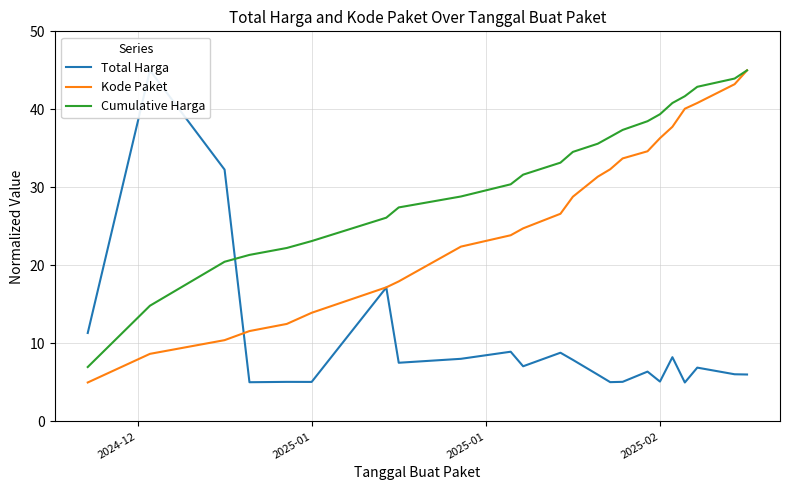

Reading left to right, transcribe all the data shown in this chart.

Total Harga: 11.3	45.0	32.3	5.0	5.1	5.1	17.2	7.5	8.0	8.9	7.1	8.8	7.9	6.0	5.0	5.1	6.4	5.1	8.2	5.0	6.9	6.1	6.0
Kode Paket: 5.0	8.7	10.4	11.6	12.5	13.9	17.2	18.0	22.4	23.9	24.8	26.6	28.8	31.4	32.3	33.7	34.6	36.3	37.8	40.1	40.8	43.2	45.0
Cumulative Harga: 7.0	14.8	20.5	21.3	22.2	23.1	26.1	27.4	28.8	30.4	31.6	33.2	34.5	35.6	36.5	37.4	38.5	39.4	40.8	41.7	42.9	43.9	45.0